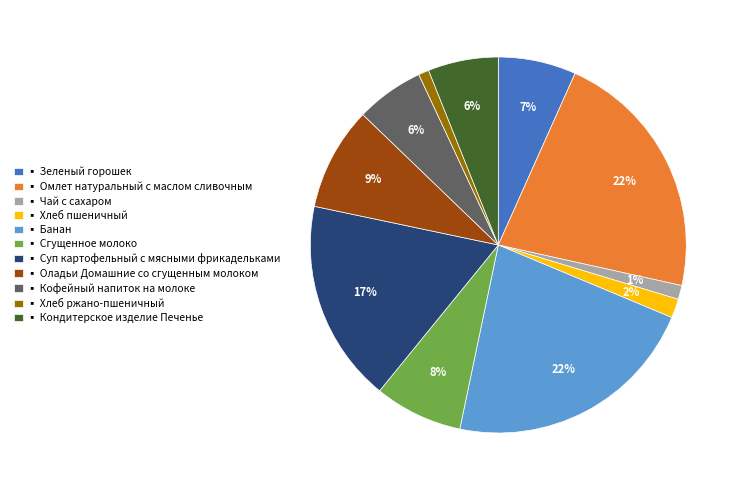

To the nearest percent, what is the average slice percentage?

9%